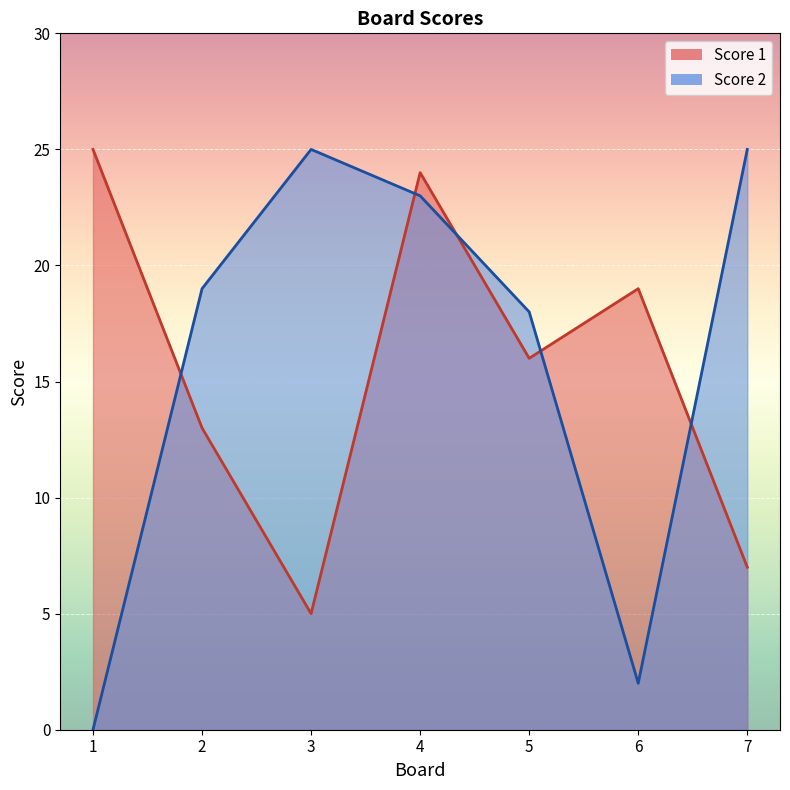

Reading left to right, list all the values displayed in this chart.

Score 1: 25	13	5	24	16	19	7
Score 2: 0	19	25	23	18	2	25